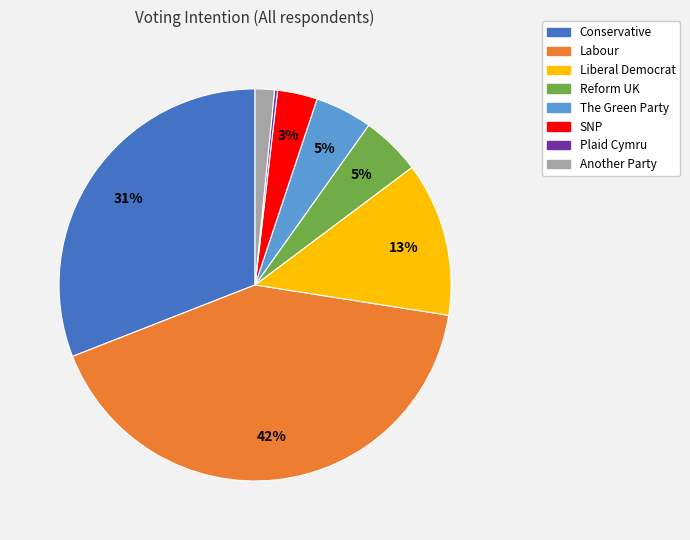

To the nearest percent, what is the combined percentage of Reform UK and SNP?

8%